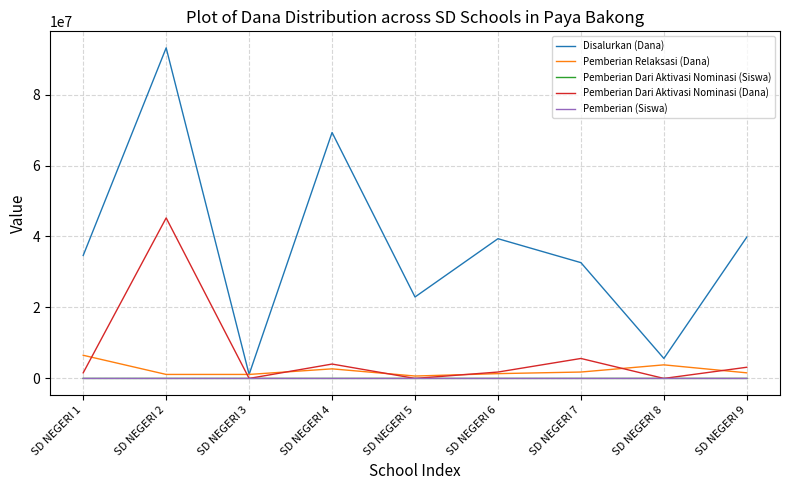

Which series changed the most between SD NEGERI 2 and SD NEGERI 3?

Disalurkan (Dana)